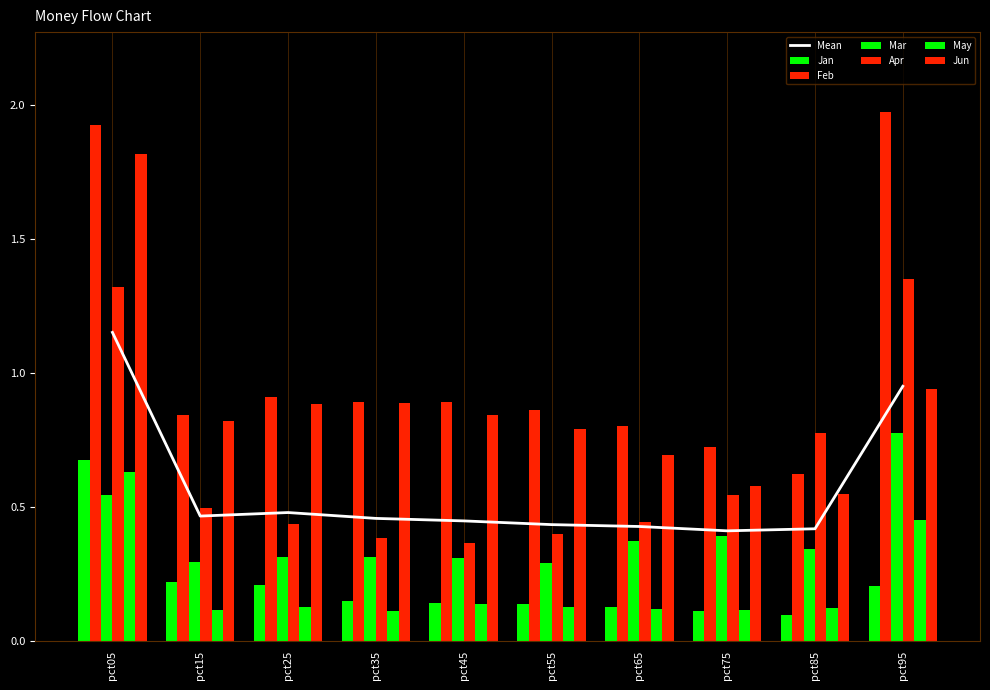

What is the total value across all series at pct35?

2.7